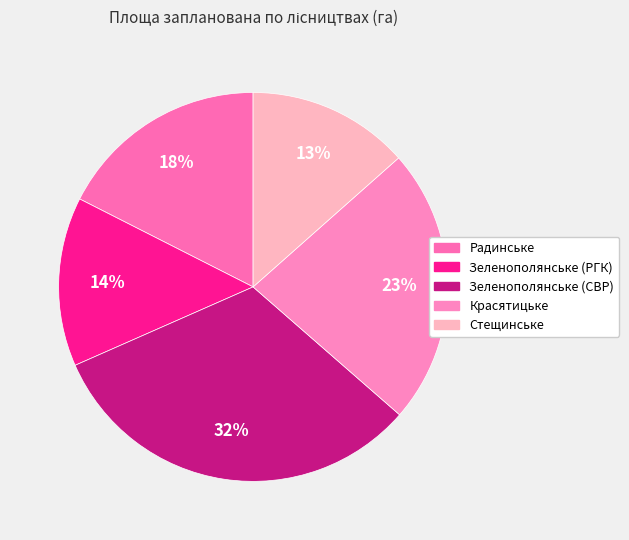

True or false: Зеленополянське (РГК) accounts for 1% of the total.

False